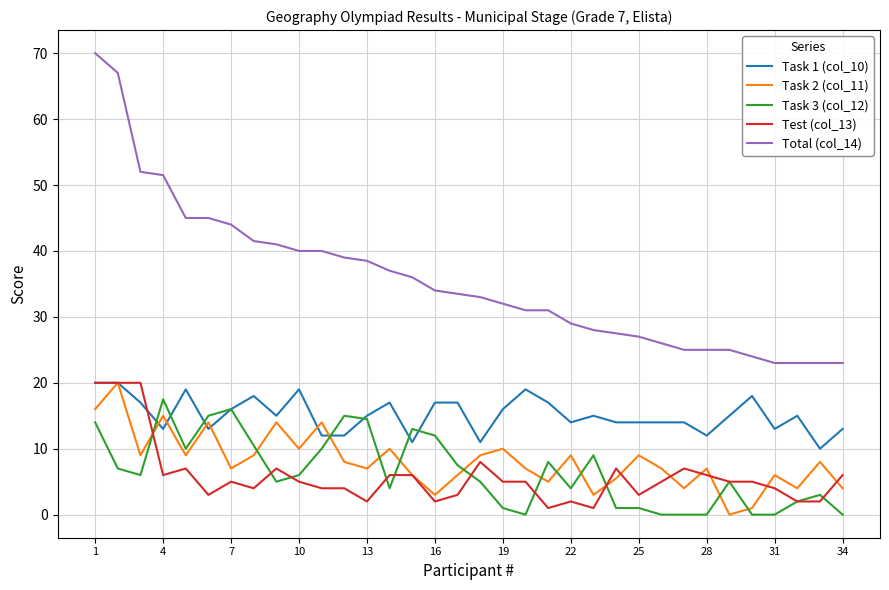

Which series has the largest range (max minus min)?

Total (col_14)